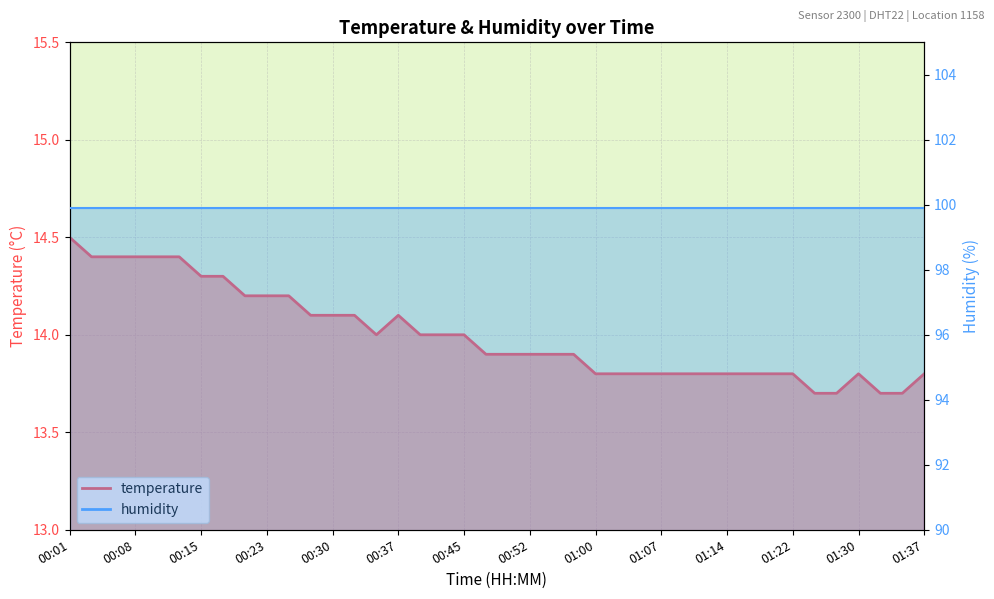

What is the label of the 32nd point from the left?

01:17